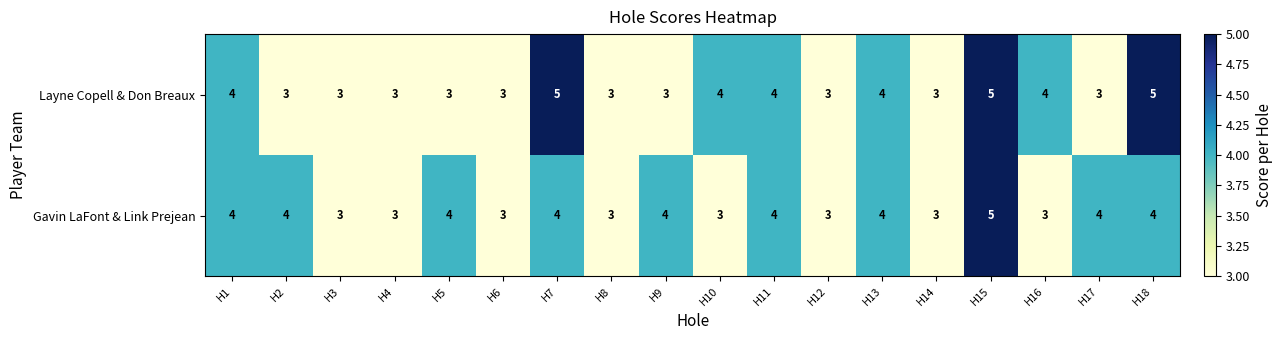

The Layne Copell & Don Breaux series shows 4 at H13. True or false?

True